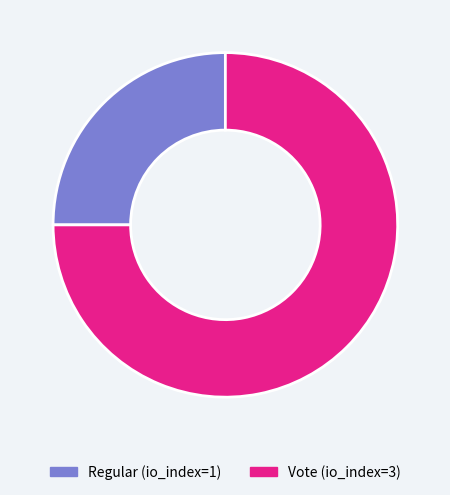

Which slice is the largest?

Vote (io_index=3)